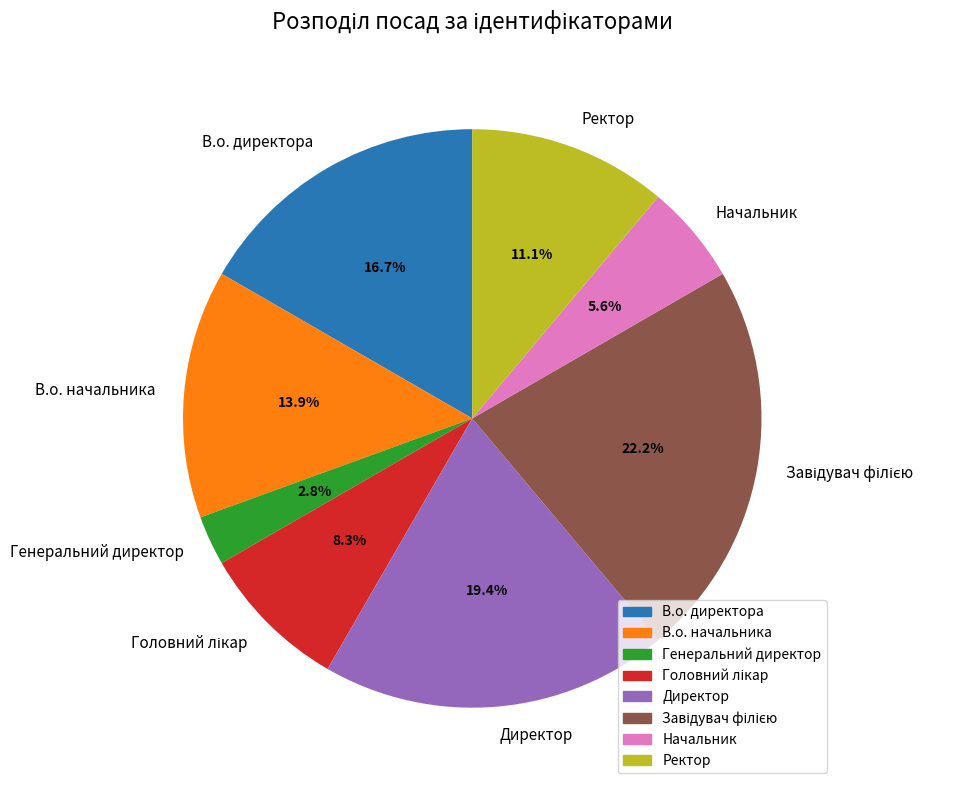

Which has a higher value, В.о. директора or В.о. начальника?

В.о. директора